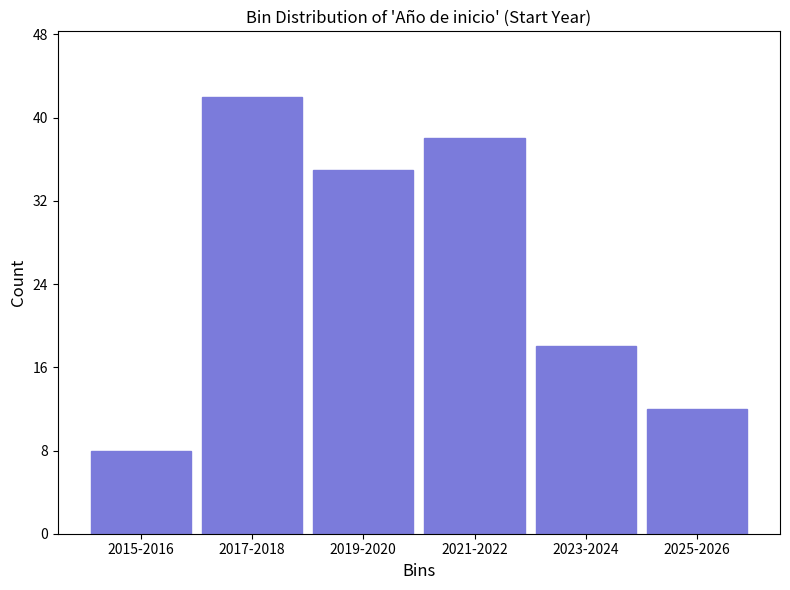

Reading left to right, list all the values displayed in this chart.

2015-2016=8	2017-2018=42	2019-2020=35	2021-2022=38	2023-2024=18	2025-2026=12